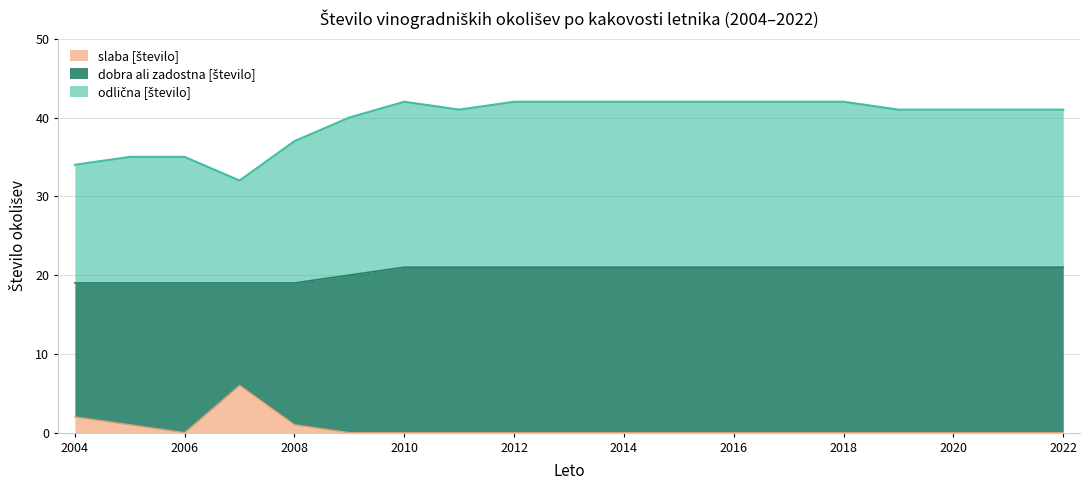

At how many categories does at least one series exceed 3?

19